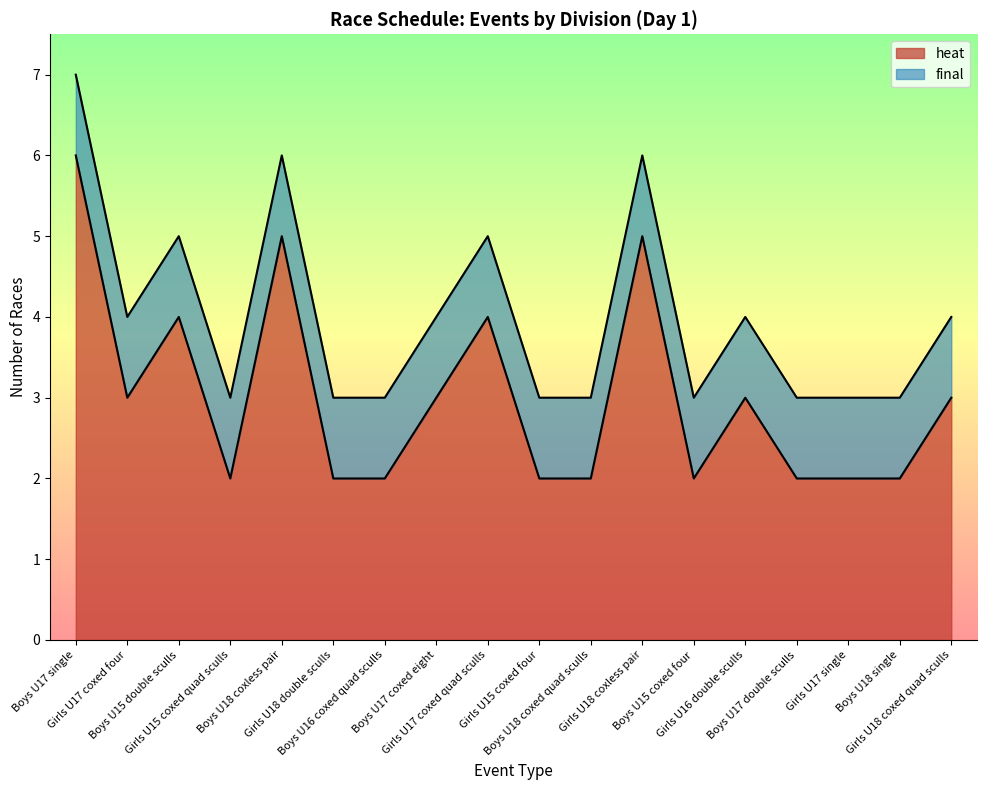

Which category has the highest value across all series?

Boys U17 single